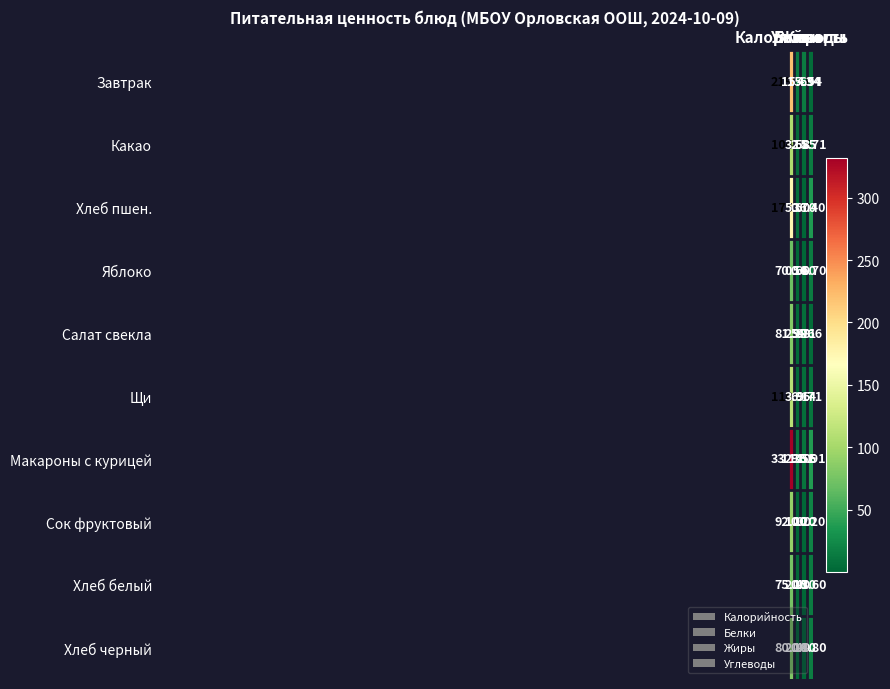

How many series are shown in this chart?

10